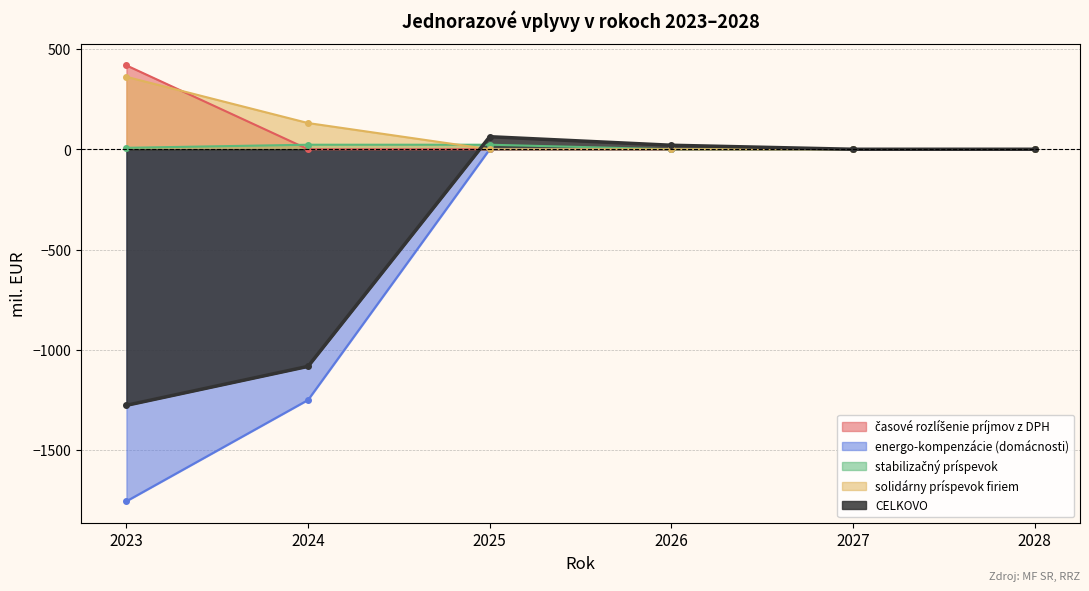

Does the chart have visible grid lines?

Yes